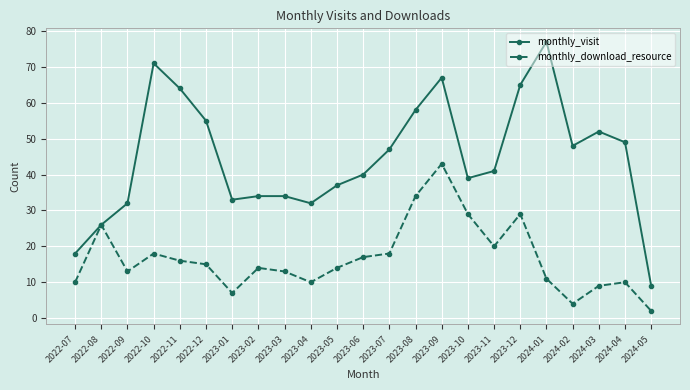

Between 2022-08 and 2023-11, which series saw the biggest shift?

monthly_visit